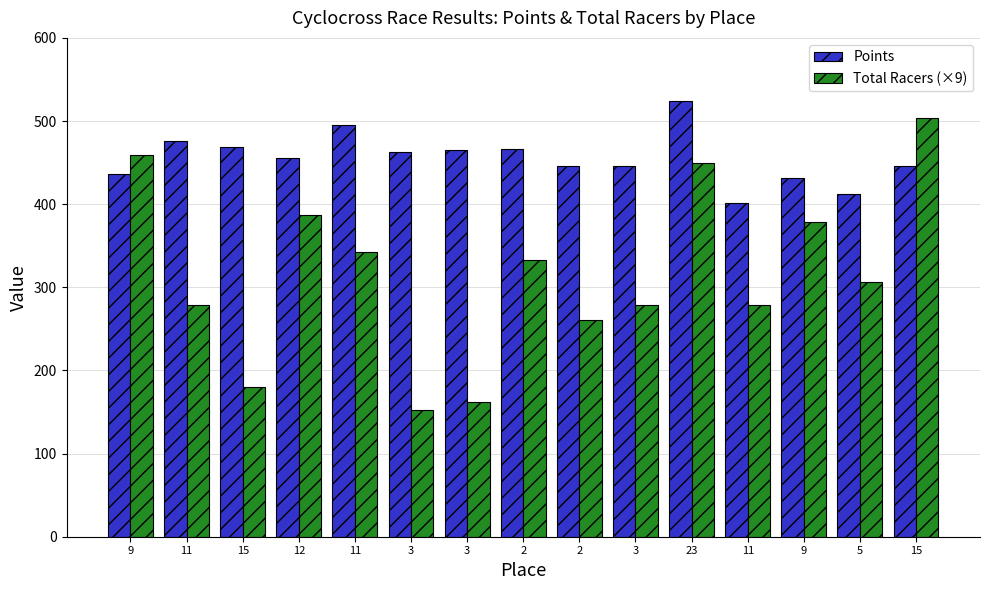

Which series has the largest total across all categories?

Points